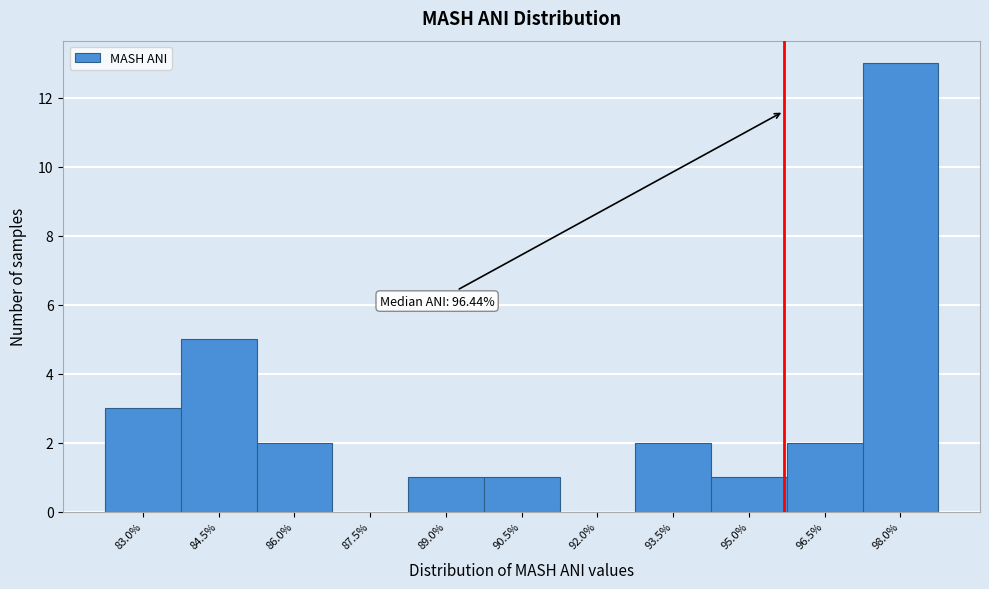

Reading right to left, what are all the values shown in this chart?

98.0%=13	96.5%=2	95.0%=1	93.5%=2	92.0%=0	90.5%=1	89.0%=1	87.5%=0	86.0%=2	84.5%=5	83.0%=3